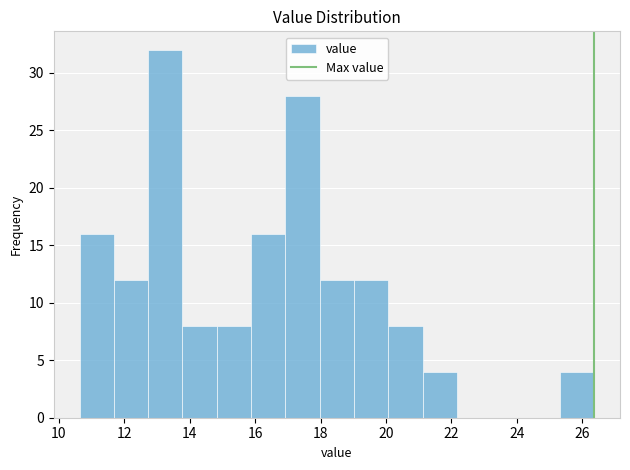

Over which range of the x-axis is the bar tallest?

12.8 to 13.8